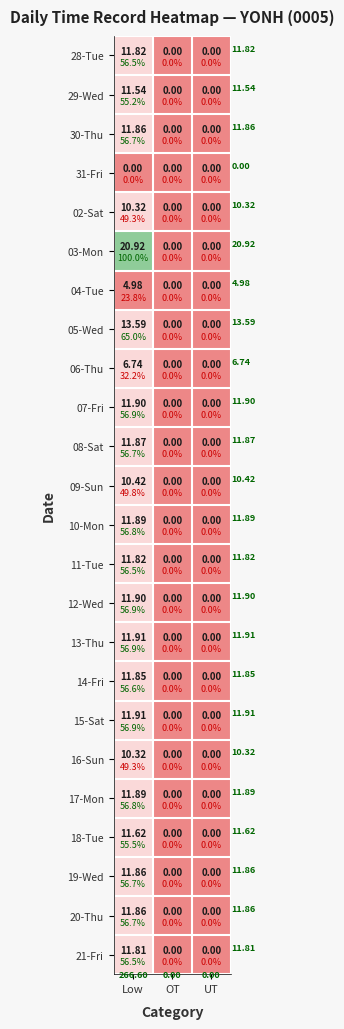

What is the difference between the maximum and minimum values in the 13-Thu series?

11.9